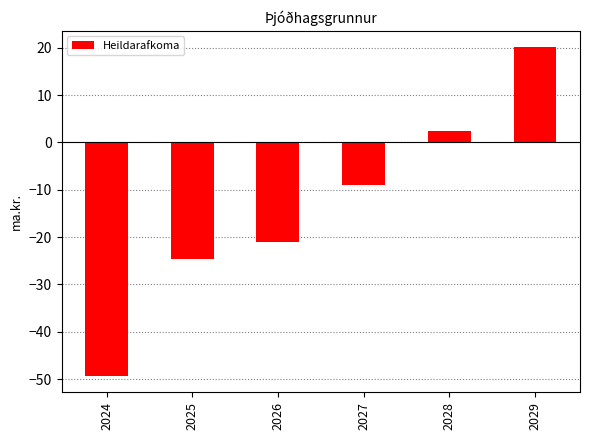

List the labels in order of value, largest first.

2029, 2028, 2027, 2026, 2025, 2024